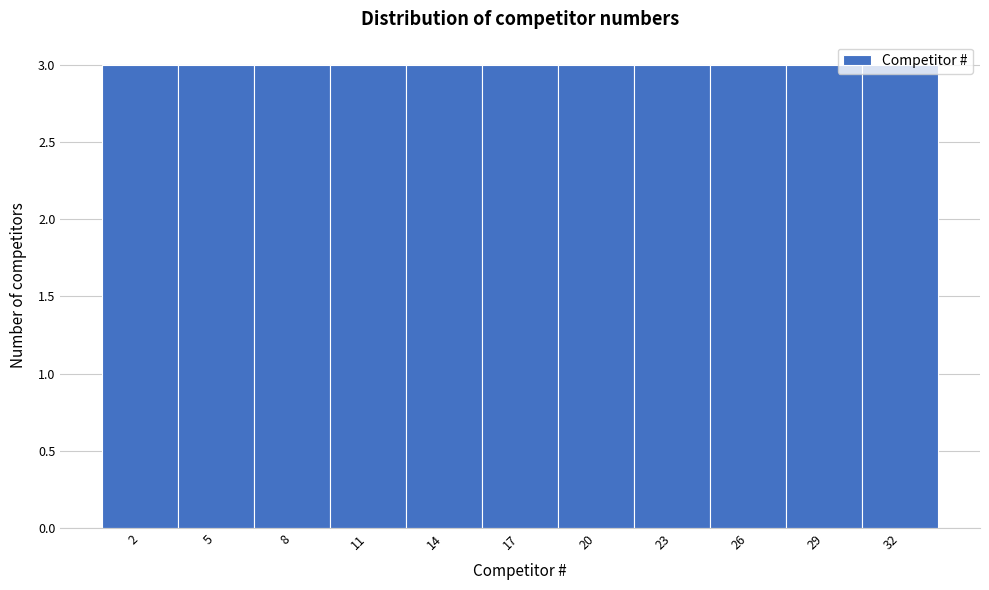

Reading left to right, list every bar in this chart as the range it spans on the x-axis followed by its height. The values are not printed on the chart, so give them approximately, as read against the axis.

0.5 to 3.5: 3
3.5 to 6.5: 3
6.5 to 9.5: 3
9.5 to 12.5: 3
12.5 to 15.5: 3
15.5 to 18.5: 3
18.5 to 21.5: 3
21.5 to 24.5: 3
24.5 to 27.5: 3
27.5 to 30.5: 3
30.5 to 33.5: 3